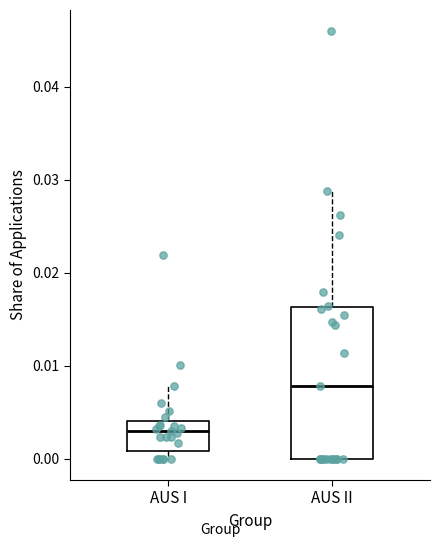

Comparing the boxes themselves (not the whiskers), which one is the tallest?

AUS II